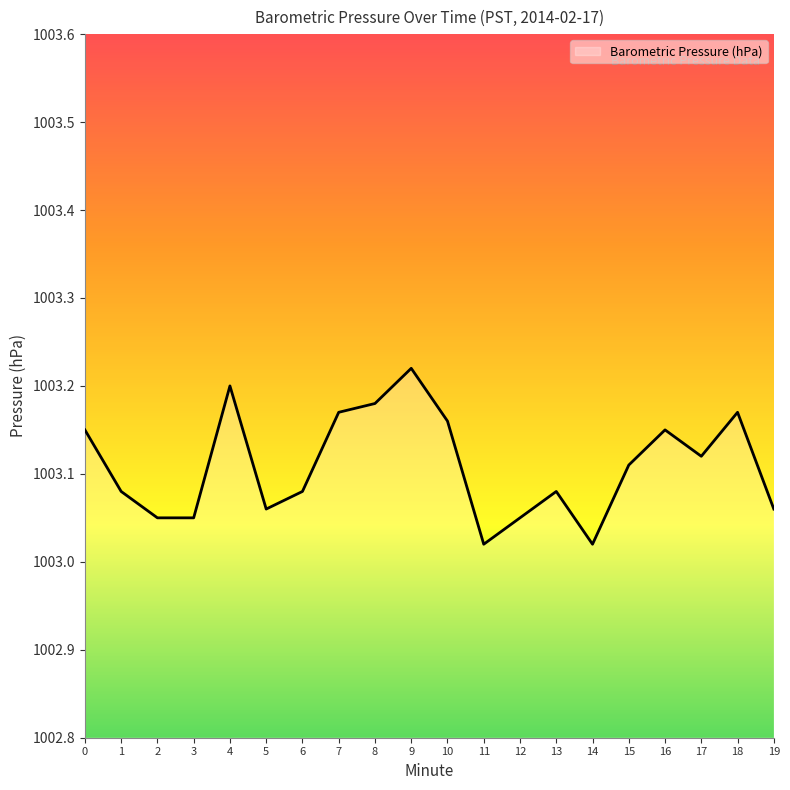

The value at 9 is 230.5. True or false?

False